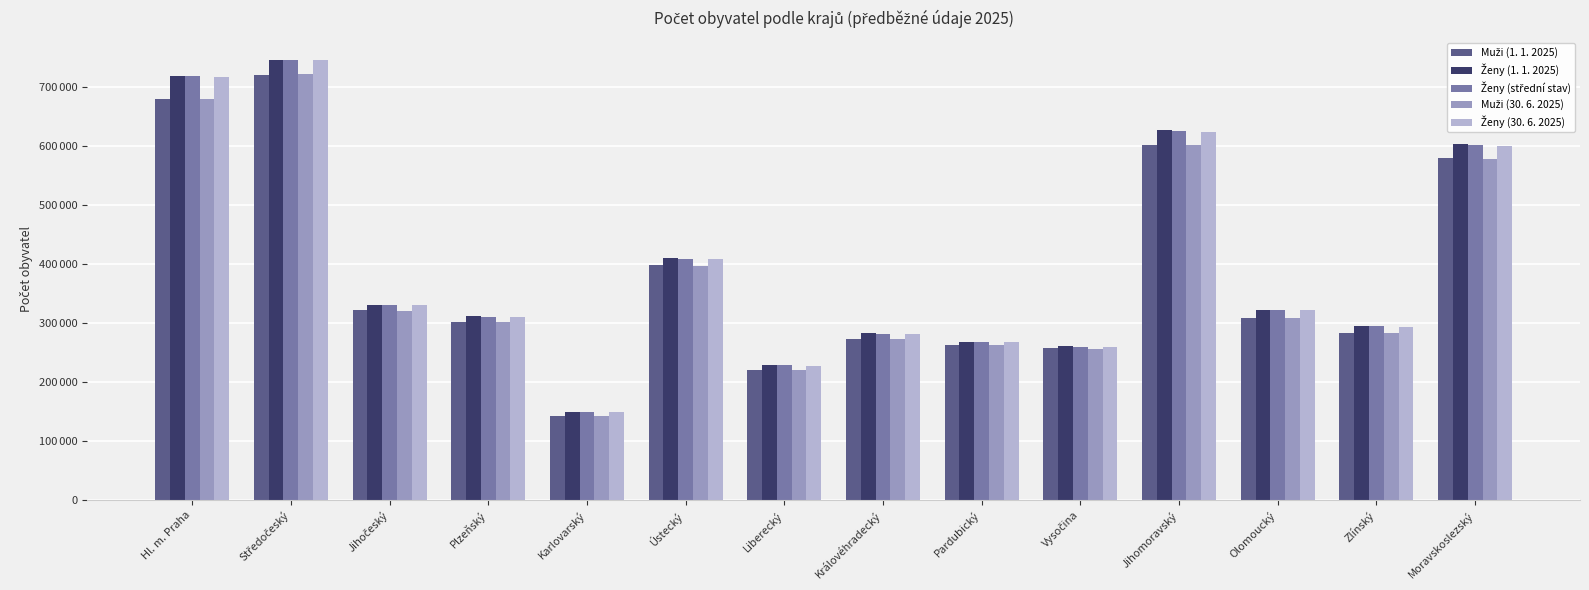

Are the bars grouped side by side (vs. stacked)?

Yes